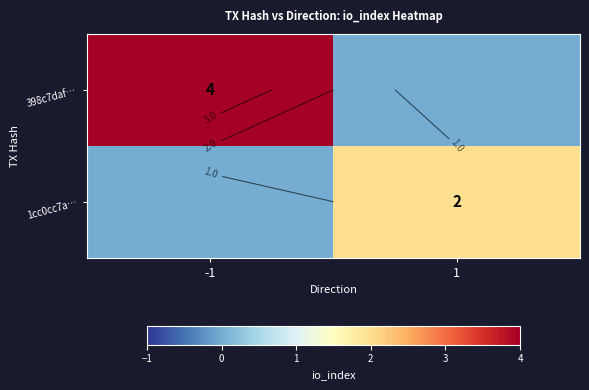

What is the total value across all series at 1?

2